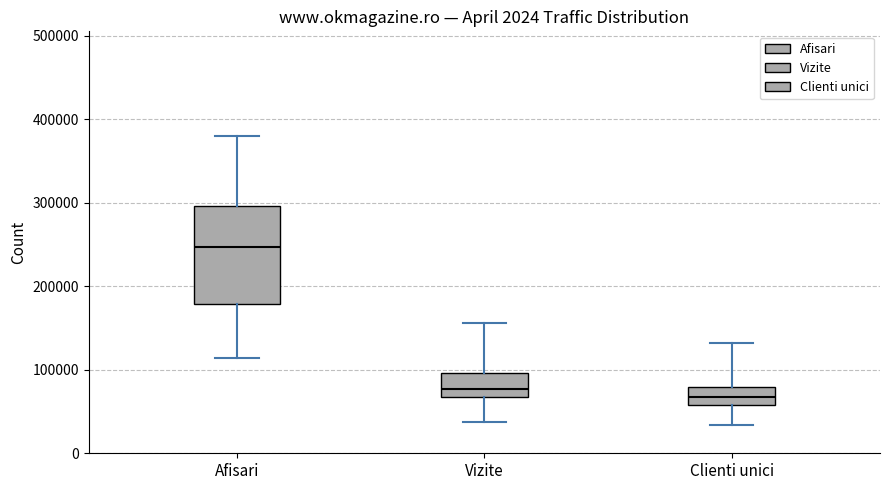

Where does the median line of the box for Clienti unici sit on the y-axis? The values are not printed on the chart, so give them approximately, as read against the axis.

70000